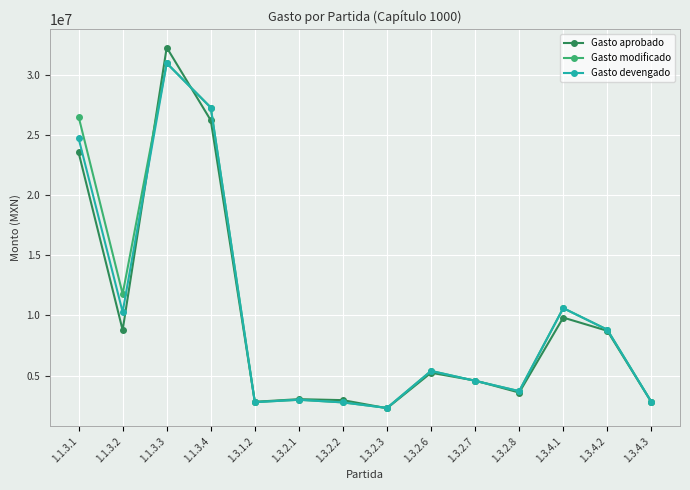

What is the difference between the second highest and minimum values in the Gasto aprobado series?

23934766.0